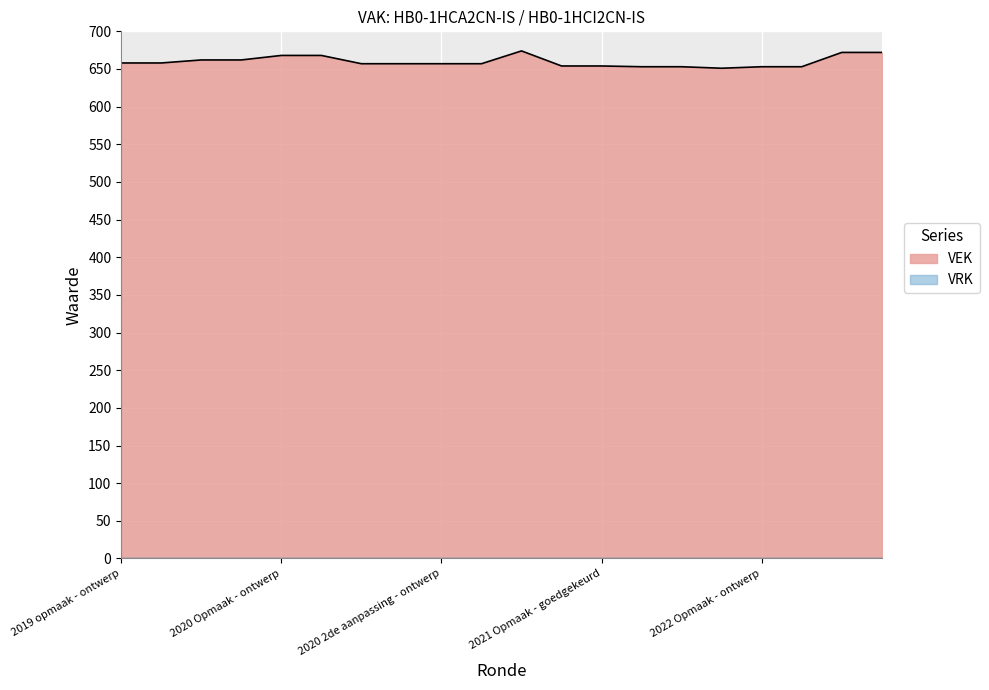

What is the sum of all values?

13193